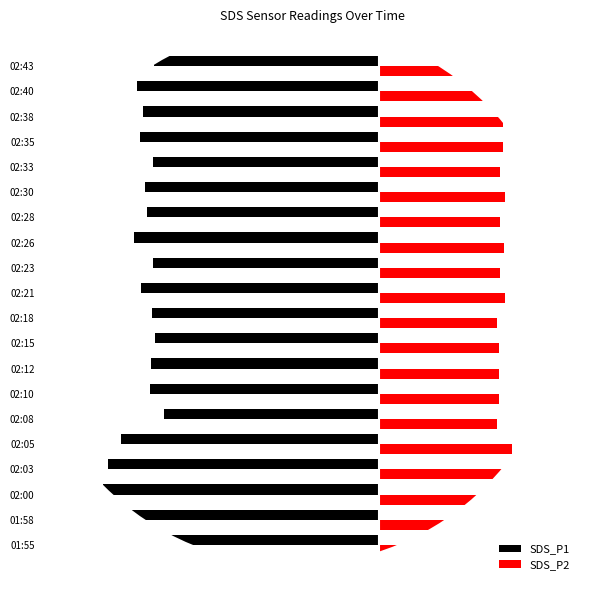

What are all the series names shown in the legend?

SDS_P1, SDS_P2